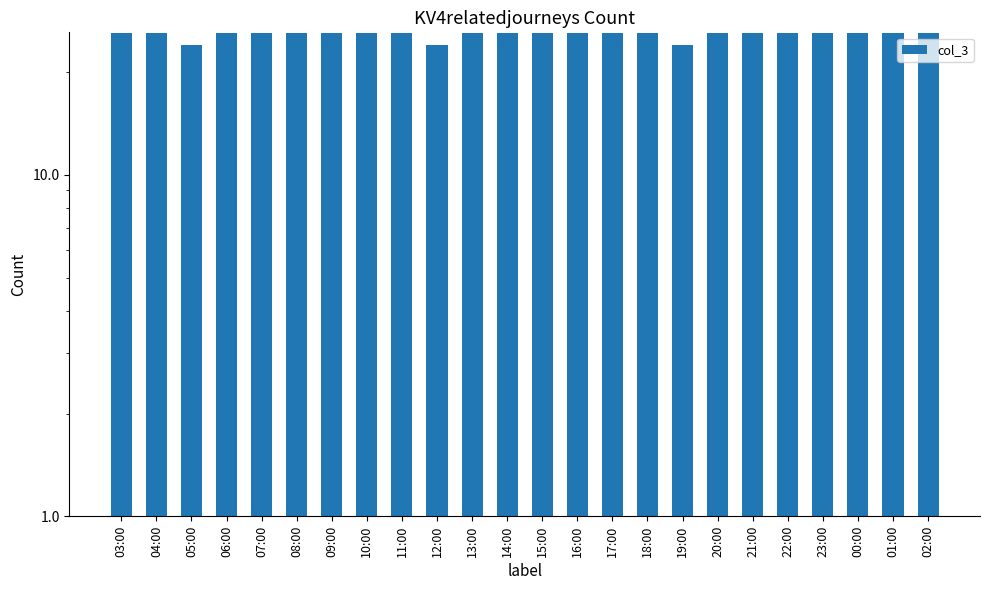

True or false: the data shows 15 at 14:00.

False